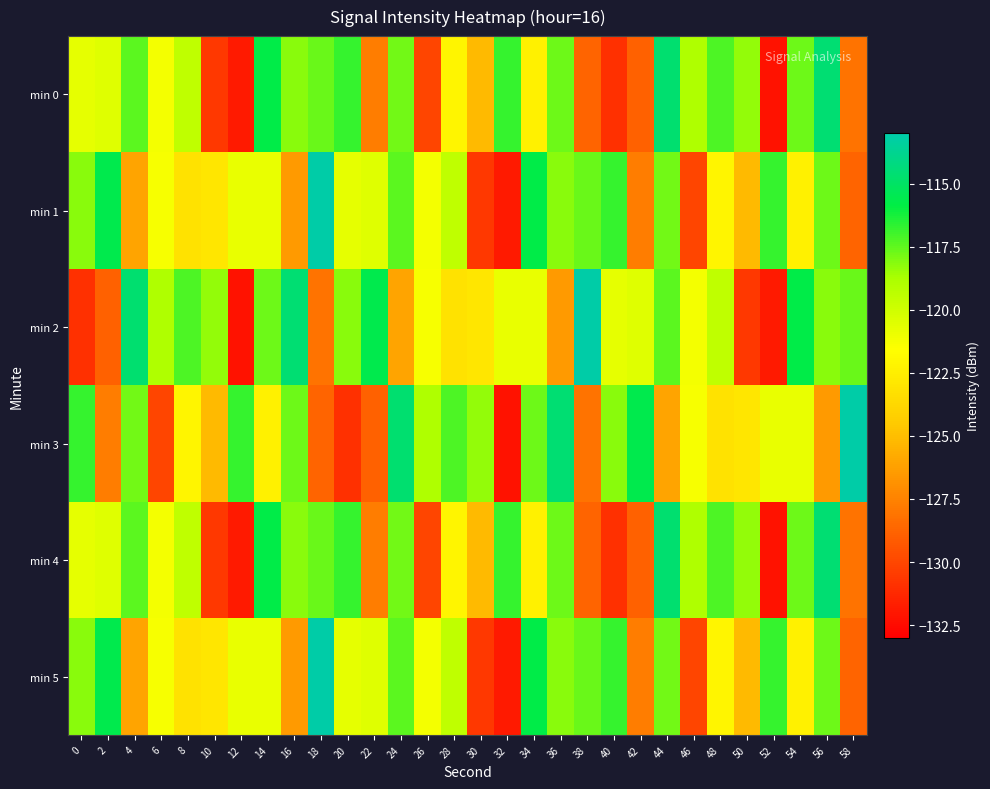

Reading right to left, extract all data points from this chart.

min 0: 58=-128.1	56=-114.6	54=-117.7	52=-132.2	50=-118.4	48=-117.2	46=-118.9	44=-114.7	42=-128.9	40=-130.9	38=-128.8	36=-117.7	34=-122.3	32=-116.8	30=-125.2	28=-122.1	26=-130.1	24=-117.8	22=-127.7	20=-116.8	18=-117.6	16=-118.2	14=-115.8	12=-131.8	10=-130.6	8=-119.5	6=-121.2	4=-117.4	2=-120.5	0=-120.8
min 1: 58=-128.8	56=-117.7	54=-122.3	52=-116.8	50=-125.2	48=-122.1	46=-130.1	44=-117.8	42=-127.7	40=-116.8	38=-117.6	36=-118.2	34=-115.8	32=-131.8	30=-130.6	28=-119.5	26=-121.2	24=-117.4	22=-120.5	20=-120.8	18=-113.1	16=-126.5	14=-120.9	12=-120.9	10=-123.0	8=-123.2	6=-121.3	4=-126.0	2=-115.6	0=-118.2
min 2: 58=-117.6	56=-118.2	54=-115.8	52=-131.8	50=-130.6	48=-119.5	46=-121.2	44=-117.4	42=-120.5	40=-120.8	38=-113.1	36=-126.5	34=-120.9	32=-120.9	30=-123.0	28=-123.2	26=-121.3	24=-126.0	22=-115.6	20=-118.2	18=-128.1	16=-114.6	14=-117.7	12=-132.2	10=-118.4	8=-117.2	6=-118.9	4=-114.7	2=-128.9	0=-130.9
min 3: 58=-113.1	56=-126.5	54=-120.9	52=-120.9	50=-123.0	48=-123.2	46=-121.3	44=-126.0	42=-115.6	40=-118.2	38=-128.1	36=-114.6	34=-117.7	32=-132.2	30=-118.4	28=-117.2	26=-118.9	24=-114.7	22=-128.9	20=-130.9	18=-128.8	16=-117.7	14=-122.3	12=-116.8	10=-125.2	8=-122.1	6=-130.1	4=-117.8	2=-127.7	0=-116.8
min 4: 58=-128.1	56=-114.6	54=-117.7	52=-132.2	50=-118.4	48=-117.2	46=-118.9	44=-114.7	42=-128.9	40=-130.9	38=-128.8	36=-117.7	34=-122.3	32=-116.8	30=-125.2	28=-122.1	26=-130.1	24=-117.8	22=-127.7	20=-116.8	18=-117.6	16=-118.2	14=-115.8	12=-131.8	10=-130.6	8=-119.5	6=-121.2	4=-117.4	2=-120.5	0=-120.8
min 5: 58=-128.8	56=-117.7	54=-122.3	52=-116.8	50=-125.2	48=-122.1	46=-130.1	44=-117.8	42=-127.7	40=-116.8	38=-117.6	36=-118.2	34=-115.8	32=-131.8	30=-130.6	28=-119.5	26=-121.2	24=-117.4	22=-120.5	20=-120.8	18=-113.1	16=-126.5	14=-120.9	12=-120.9	10=-123.0	8=-123.2	6=-121.3	4=-126.0	2=-115.6	0=-118.2